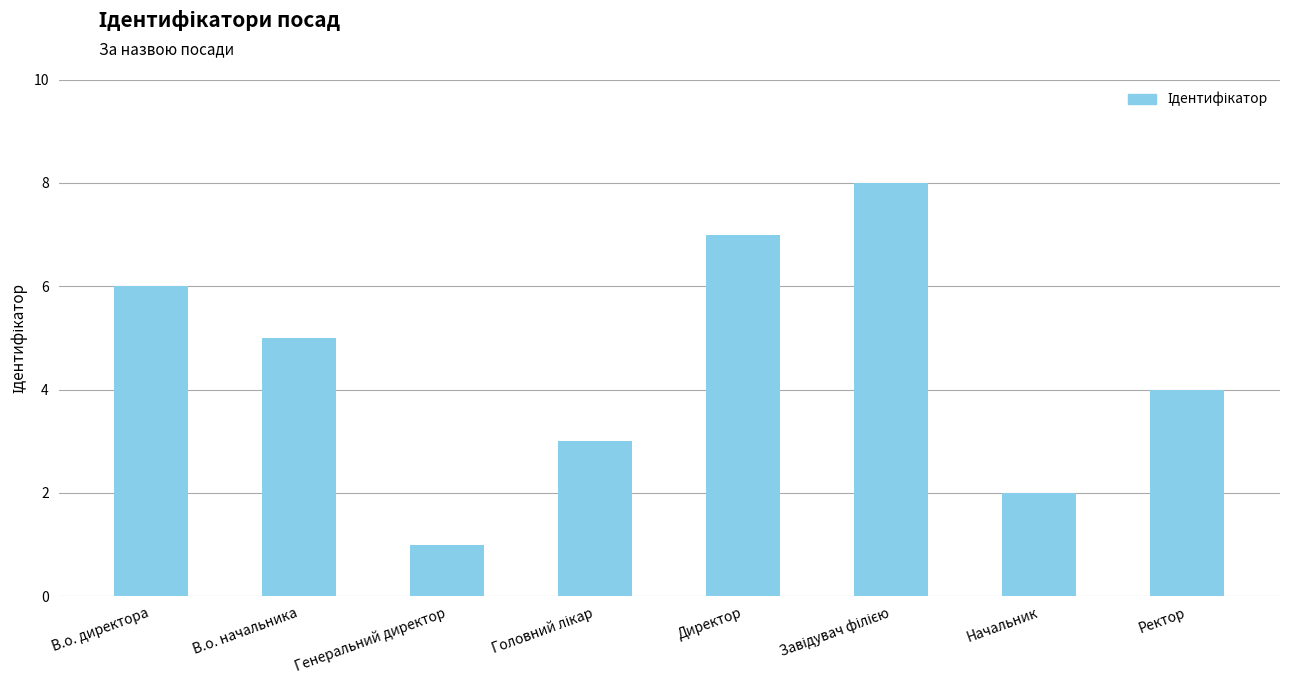

Count the number of data series in this chart.

1